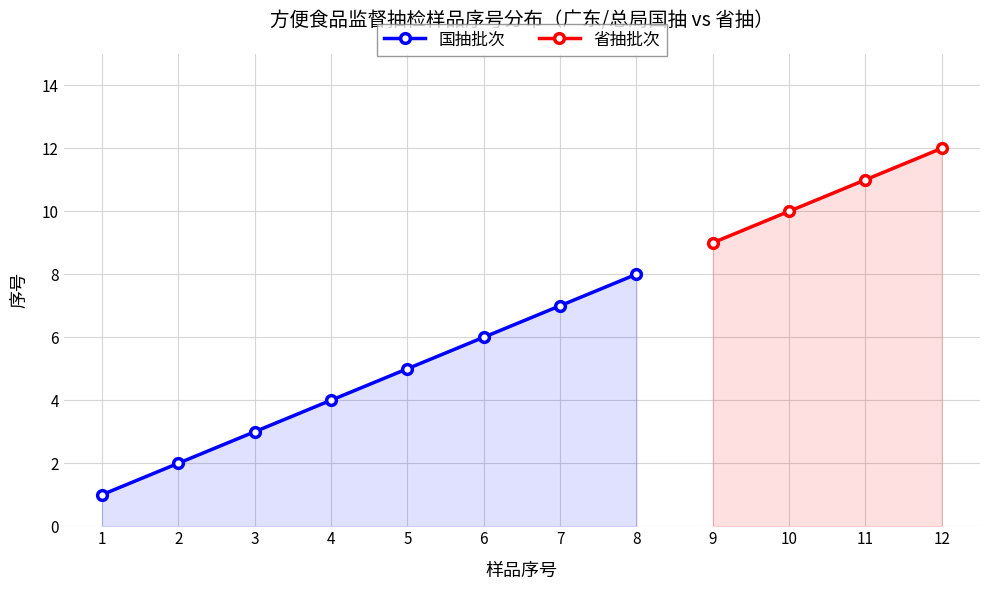

True or false: the data has more than 1 interior local peaks.

False